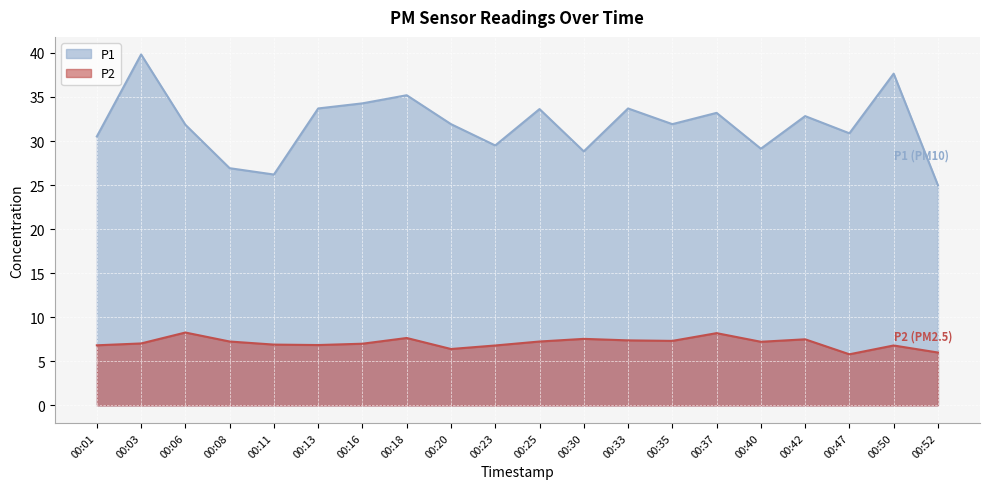

Is it true that P1 equals 51.7 at 00:30?

False